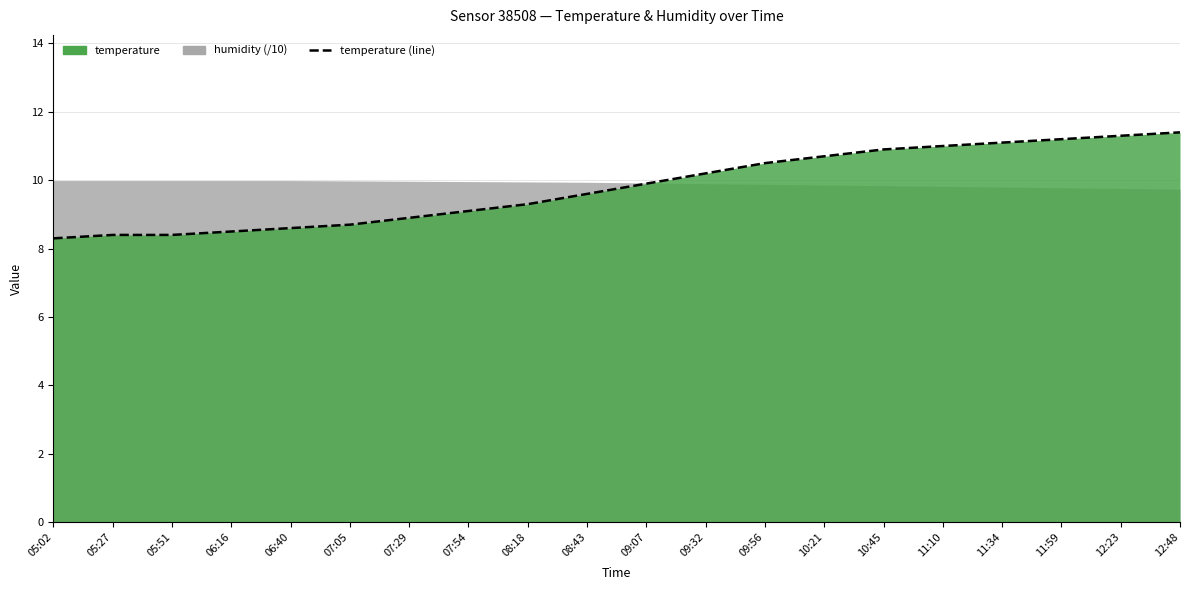

How many data points are less than 9?

7